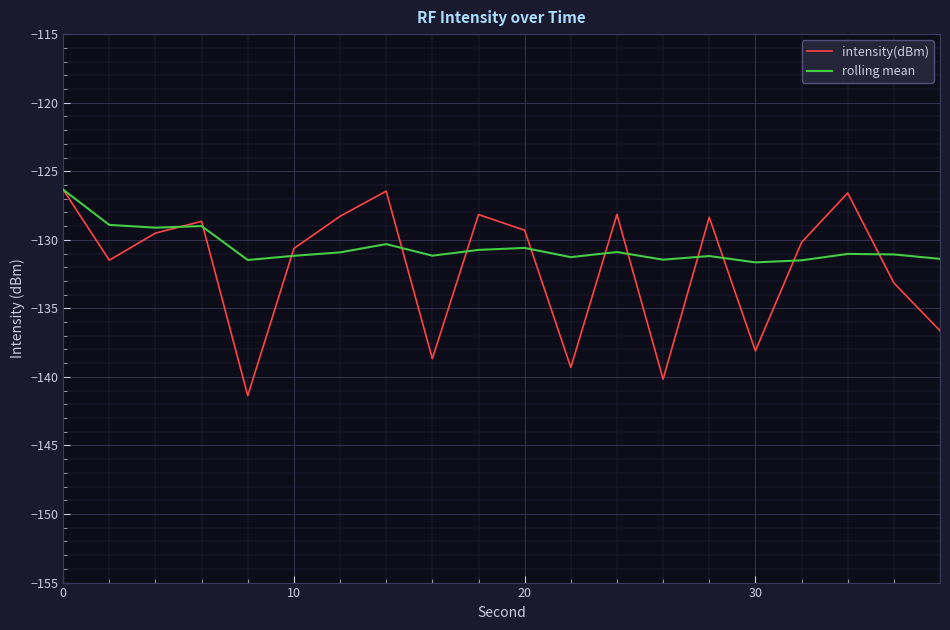

What is the average value of the intensity(dBm) series?

-132.0